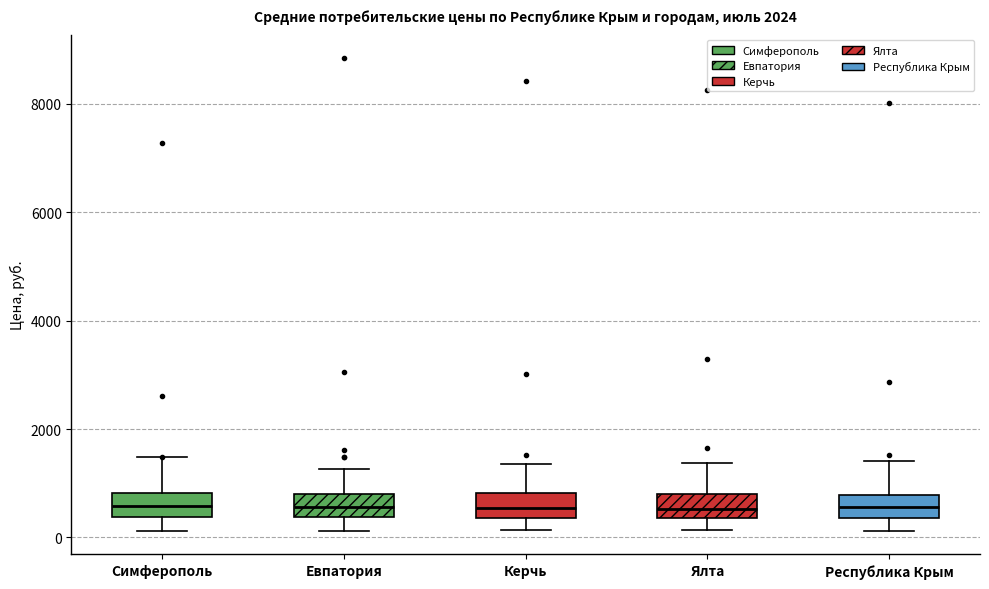

Reading left to right, read every box against the y-axis: the position of its median line, the range the box covers, and the ends of its whiskers. The values are not printed on the chart, so give them approximately, as read against the axis.

Симферополь: median 600, box 400 to 800, whiskers 200 to 1400
Евпатория: median 600, box 400 to 800, whiskers 200 to 1200
Керчь: median 600, box 400 to 800, whiskers 200 to 1400
Ялта: median 600, box 400 to 800, whiskers 200 to 1400
Республика Крым: median 600, box 400 to 800, whiskers 200 to 1400